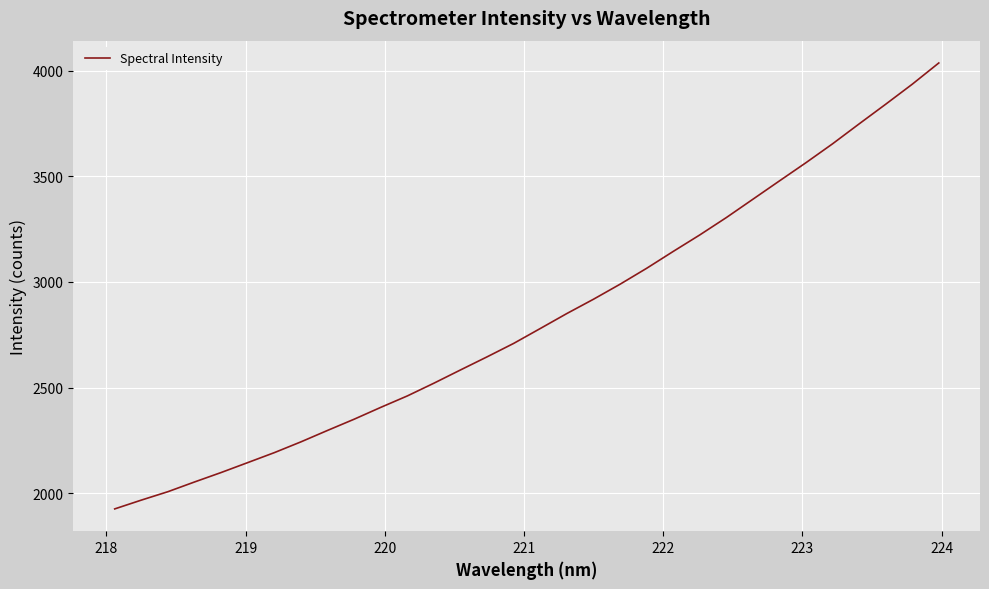

What is the maximum value shown in the chart?

4037.6